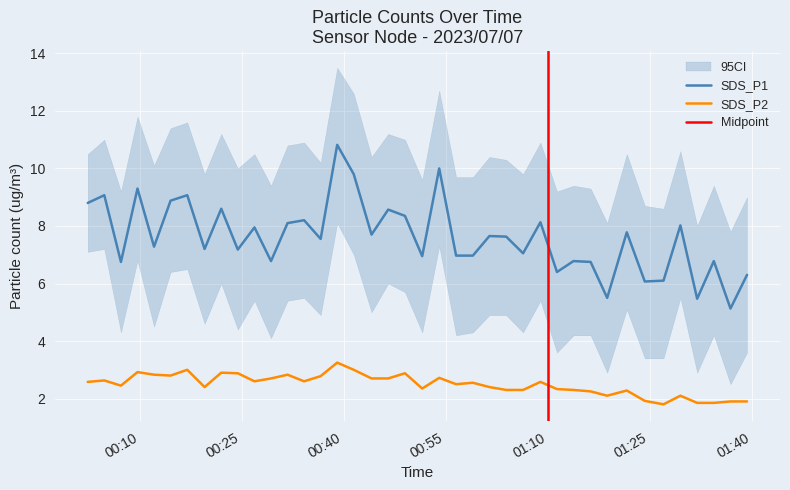

At which category is the sum across all series the highest?

2023/07/07 00:39:04